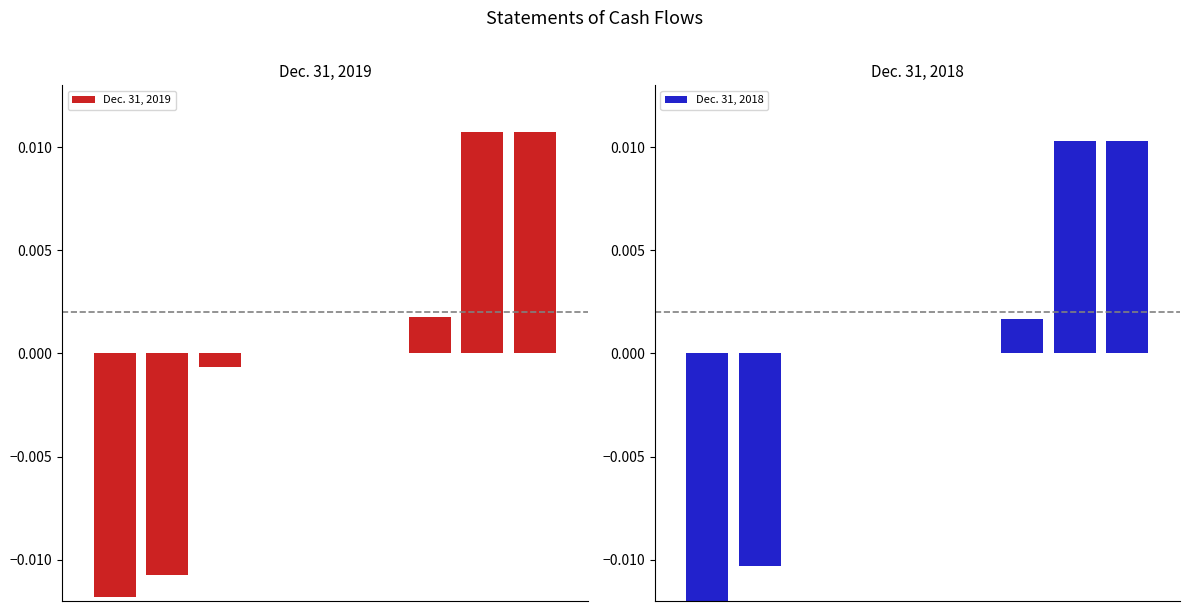

Is it true that Dec. 31, 2018 equals 0.0 at 5?

False